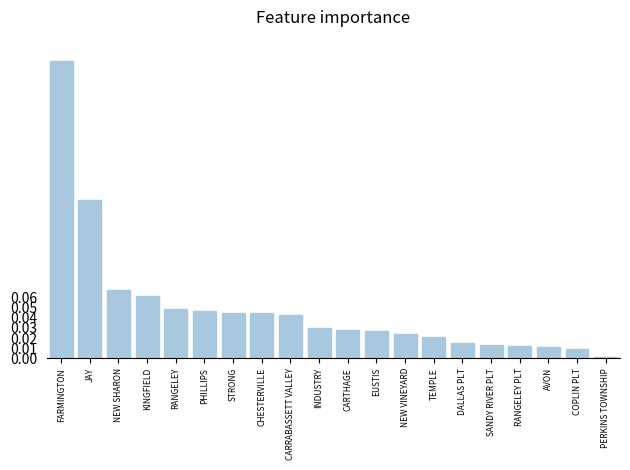

Between CHESTERVILLE and AVON, which is larger?

CHESTERVILLE